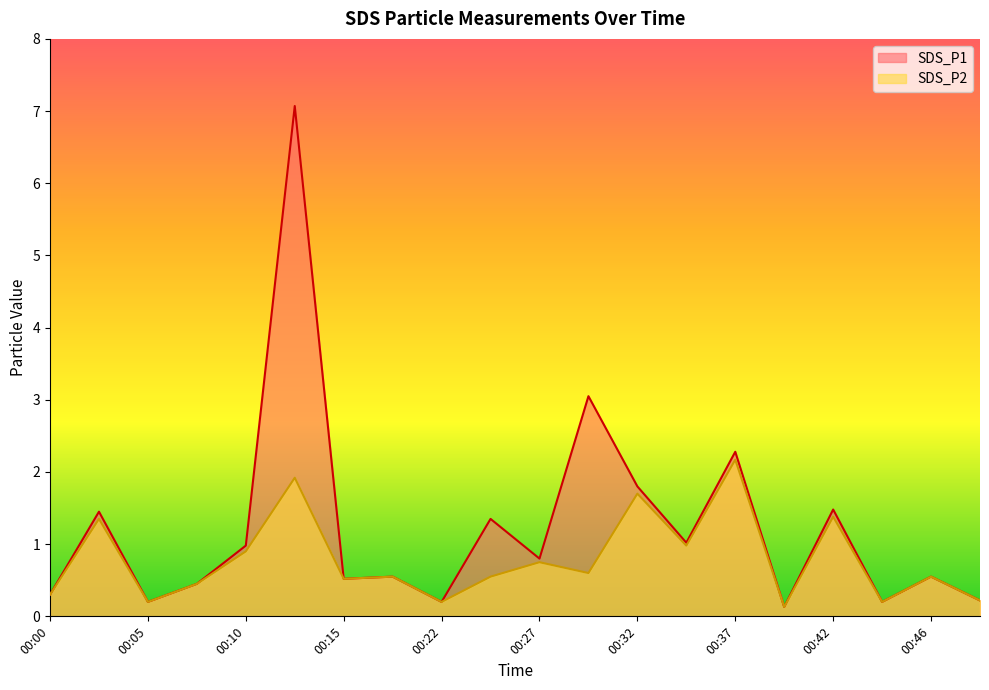

True or false: SDS_P1 and SDS_P2 intersect in this chart.

False